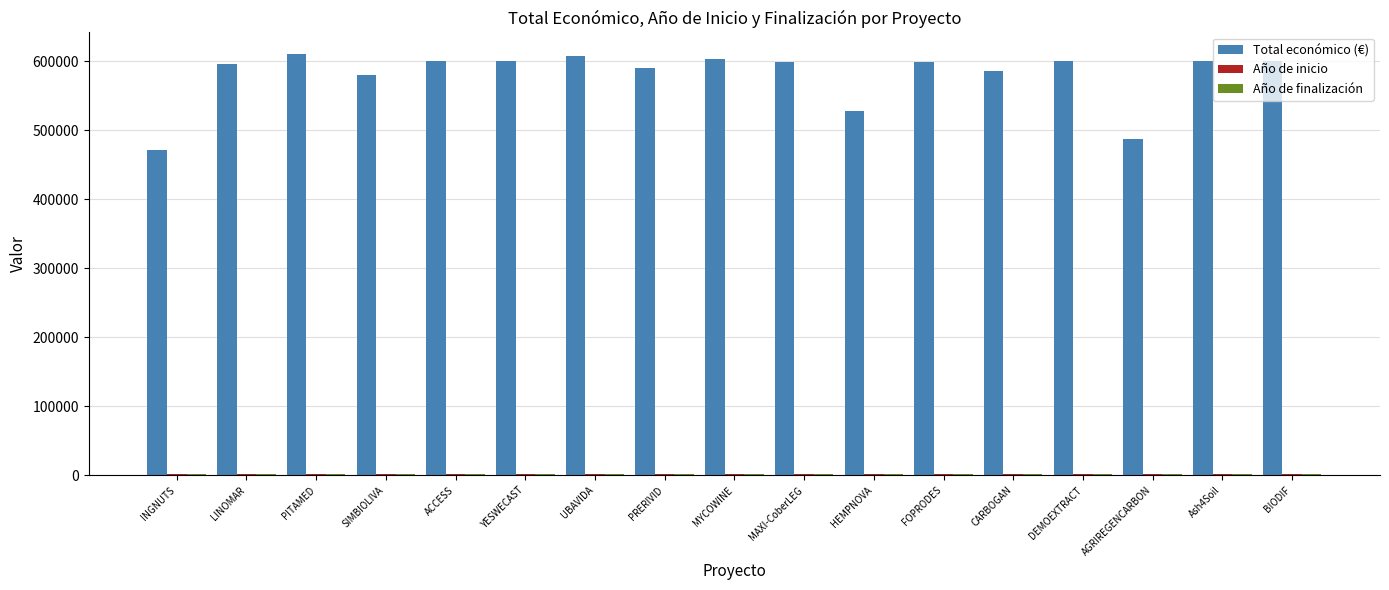

What is the label of the 2nd bar from the left?

LINOMAR